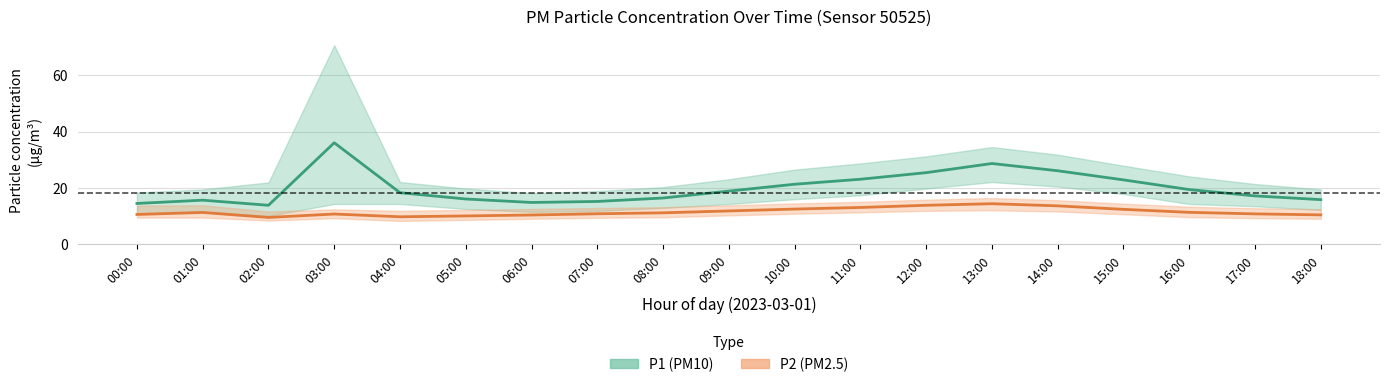

What is the value of the P1 point at the 15th from the left?

26.1